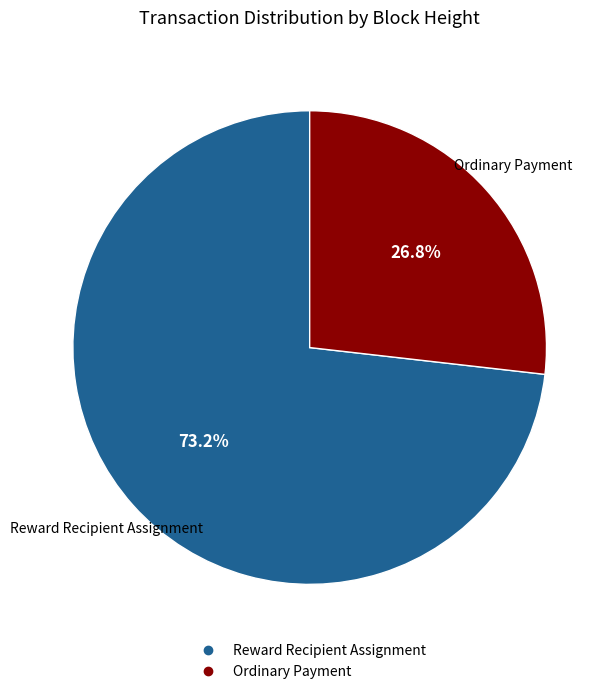

Is there a majority slice in this chart?

Yes